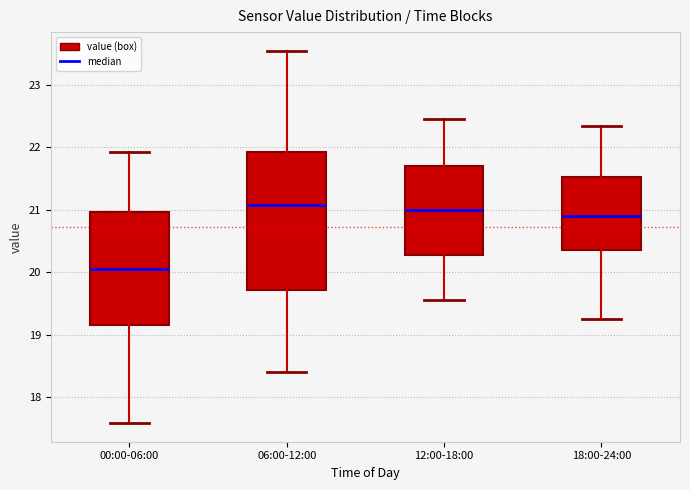

Which box is the tallest, from its lower edge to its upper edge?

06:00-12:00